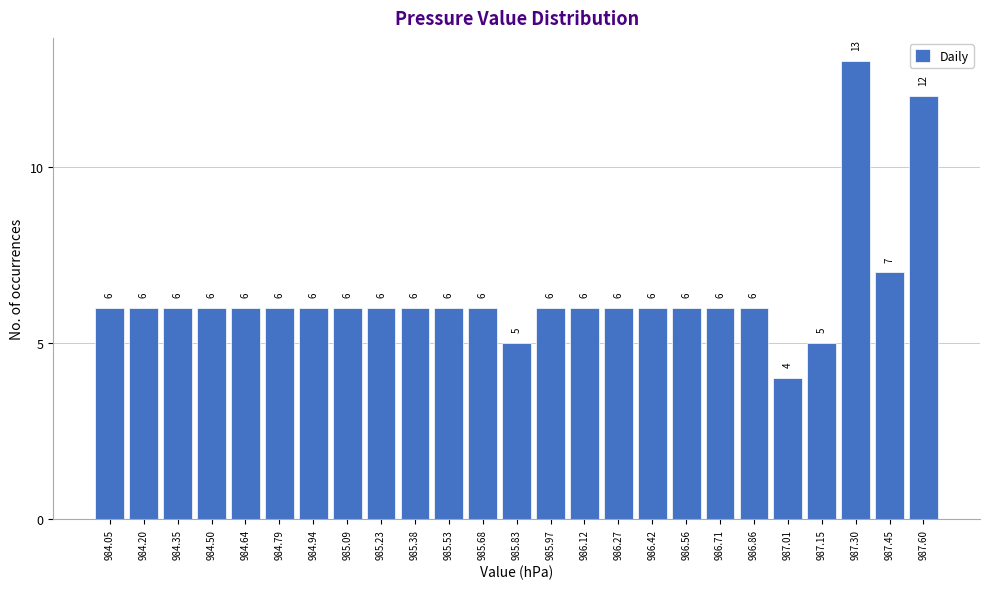

Over which range of the x-axis is the bar tallest?

987.22 to 987.38